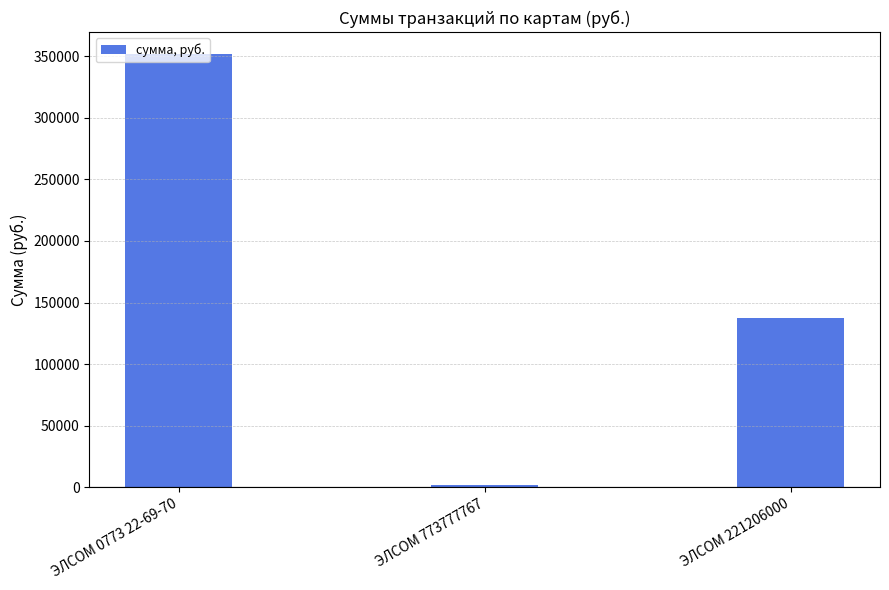

Which category has the lowest value across all series?

ЭЛСОМ 773777767